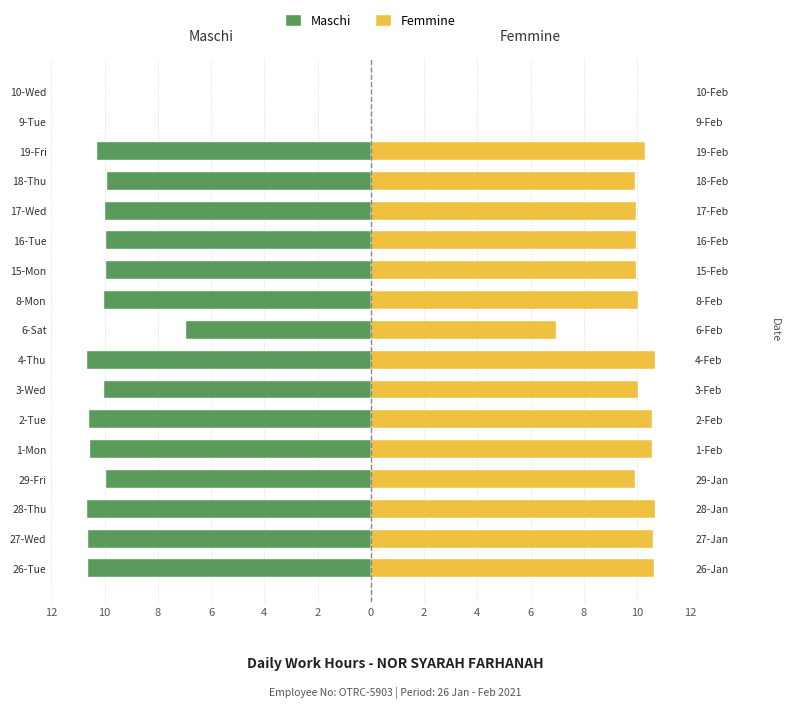

How many positive values does the Femmine series have?

15